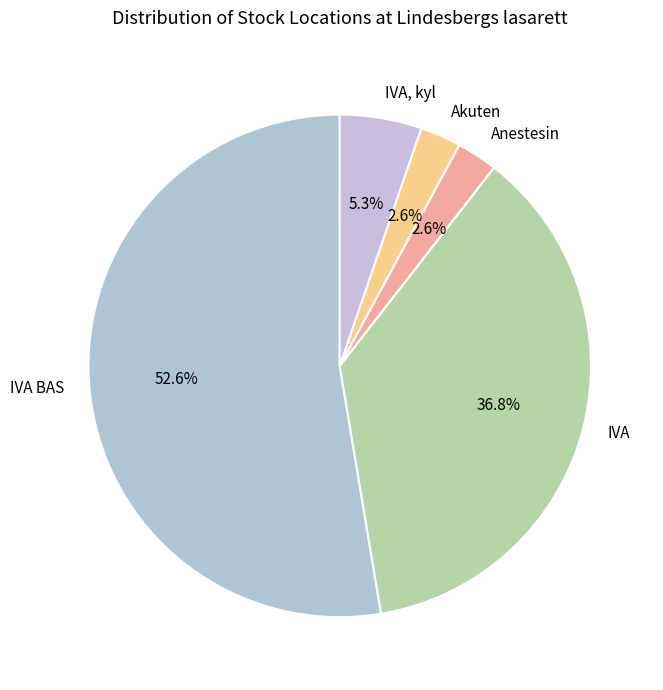

Between Anestesin and IVA, kyl, which is larger?

IVA, kyl